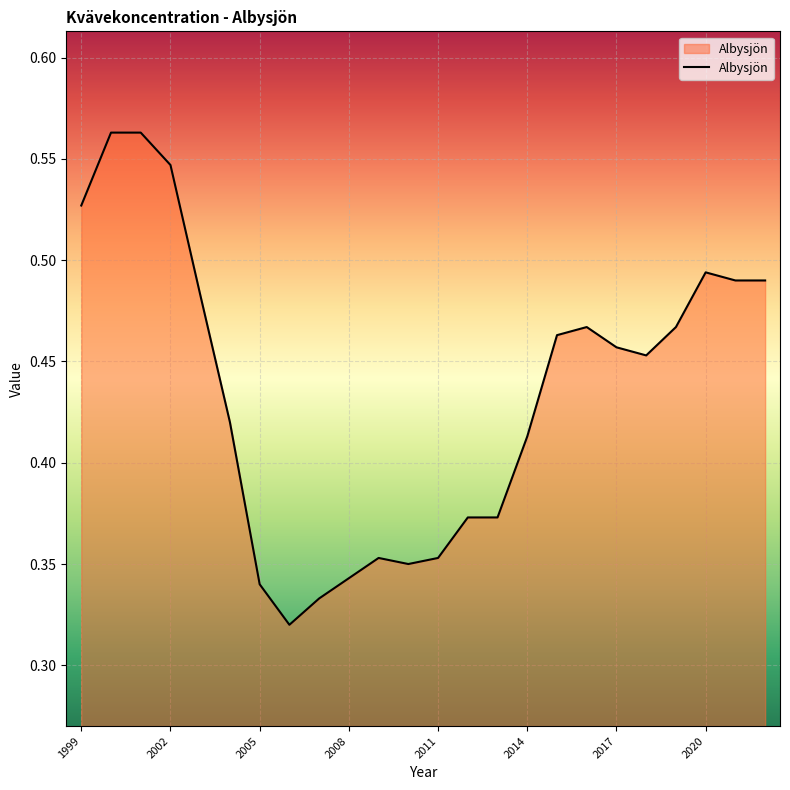

Where is the first local minimum?

2006